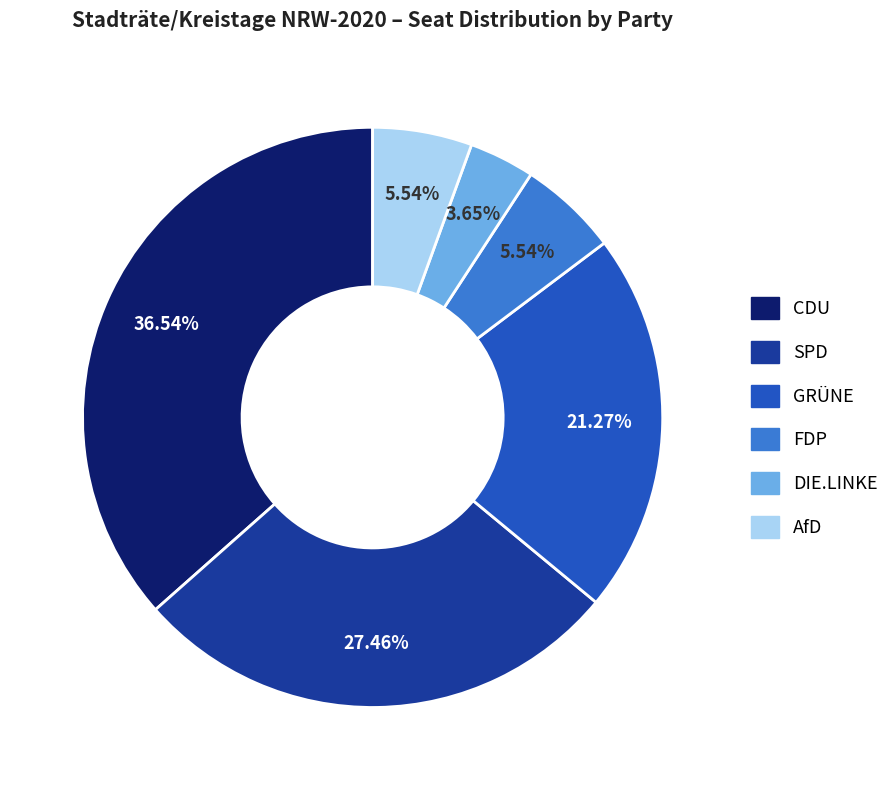

Which category has the biggest portion of the pie?

CDU